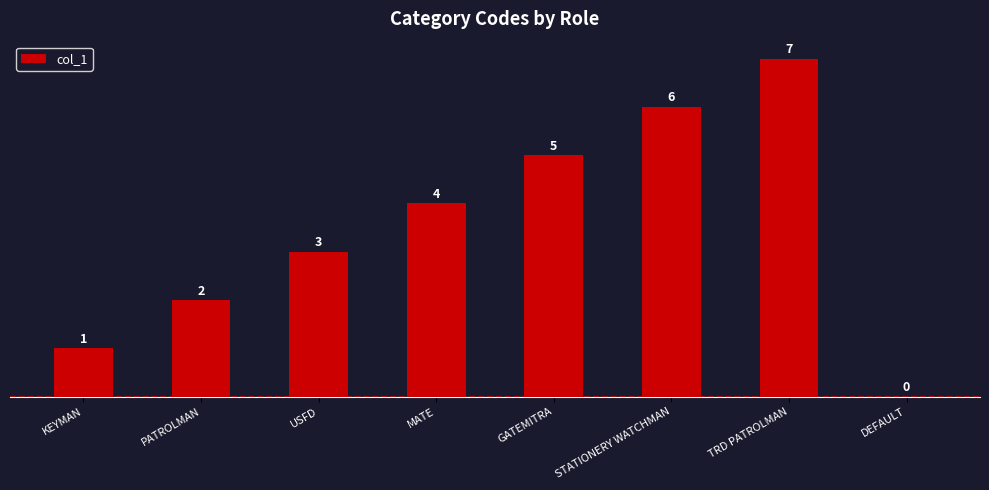

Which label corresponds to the largest value in the chart?

TRD PATROLMAN